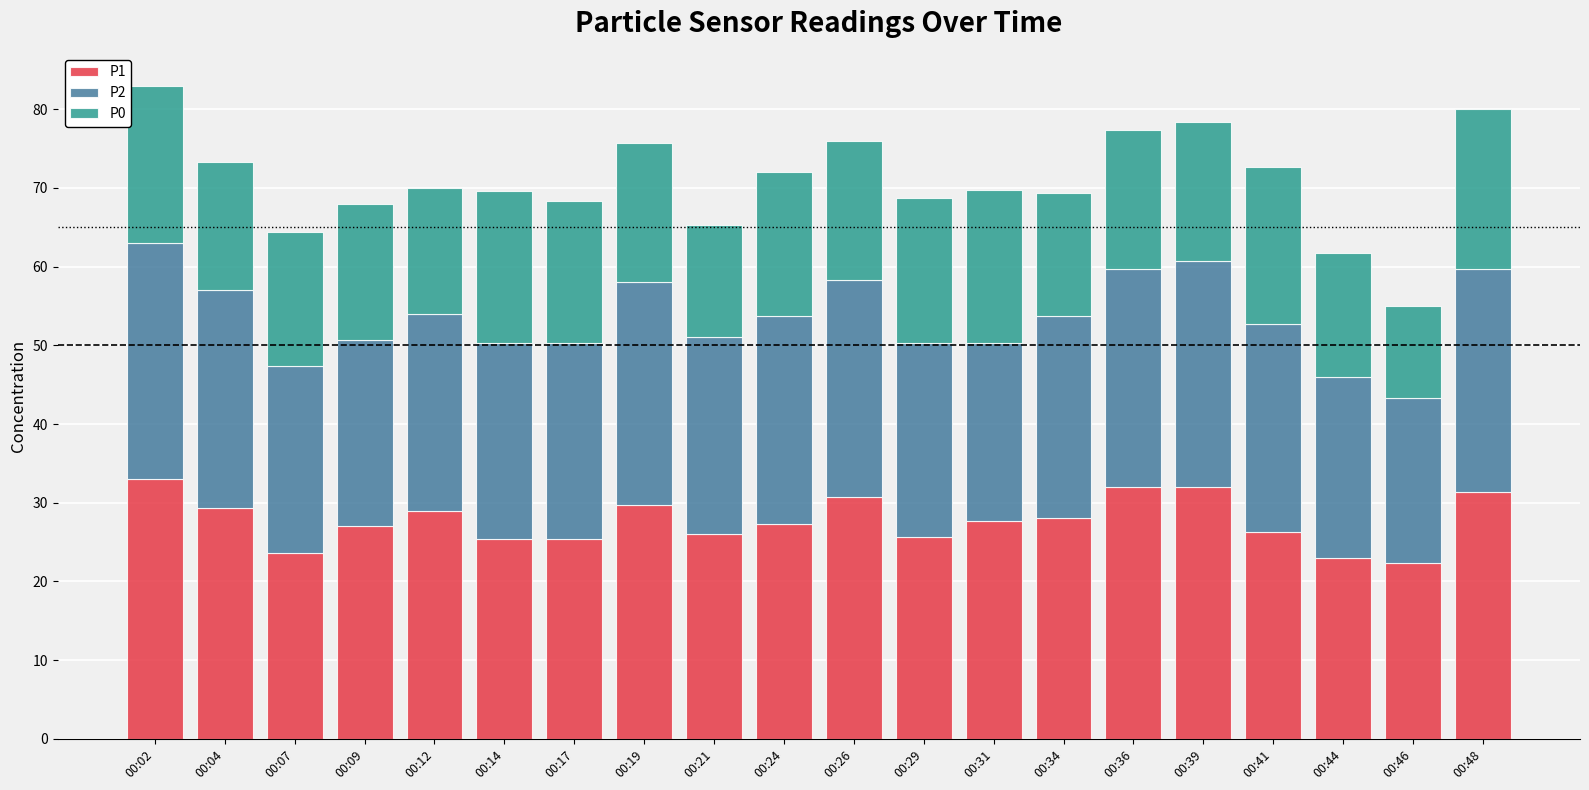

What is the difference between the maximum and minimum values in the P1 series?

10.7